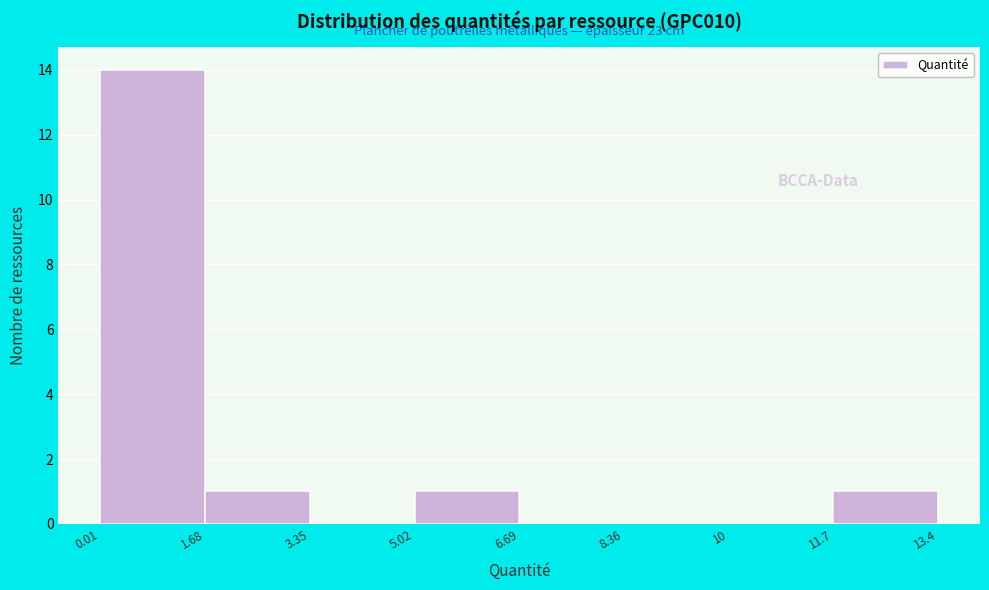

Over which range of the x-axis is the bar tallest?

0.01 to 1.68